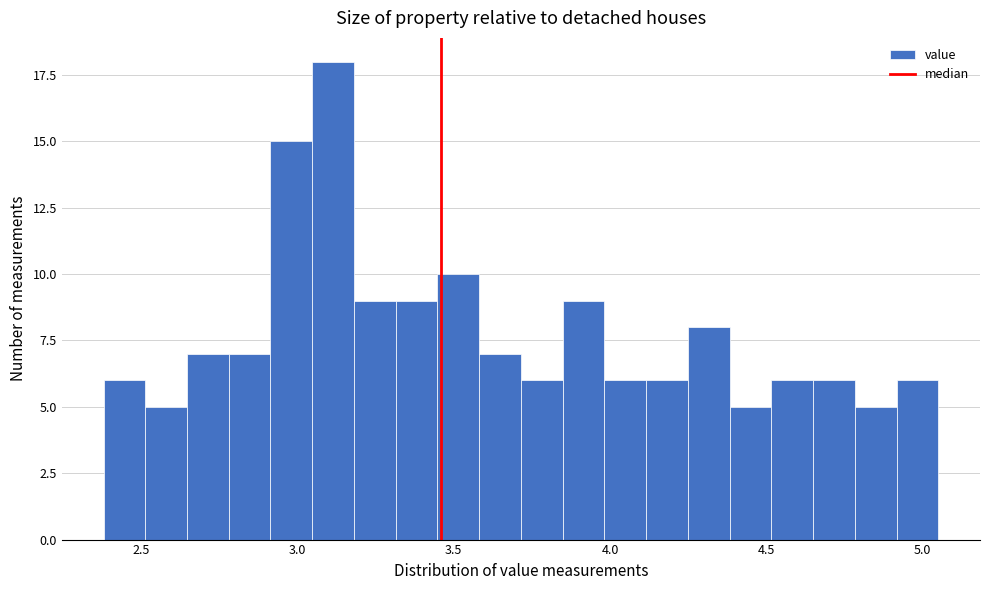

Around what value on the x-axis is the tallest bar? Give the approximate position of its centre, as read against the axis.

3.10